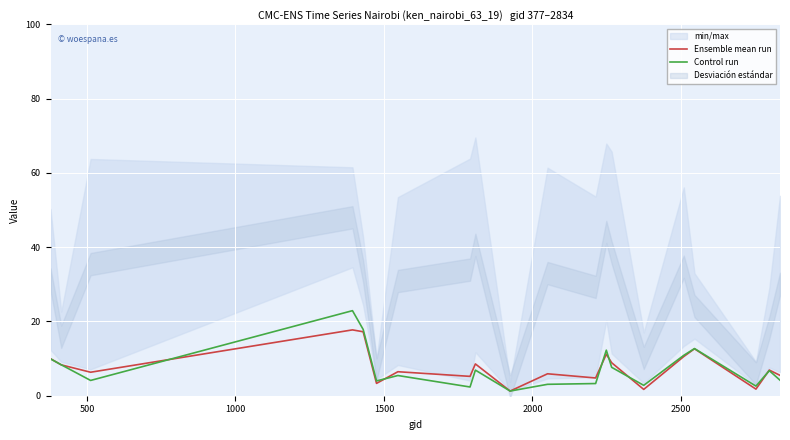

What is the highest value of the Ensemble mean run series?

17.7